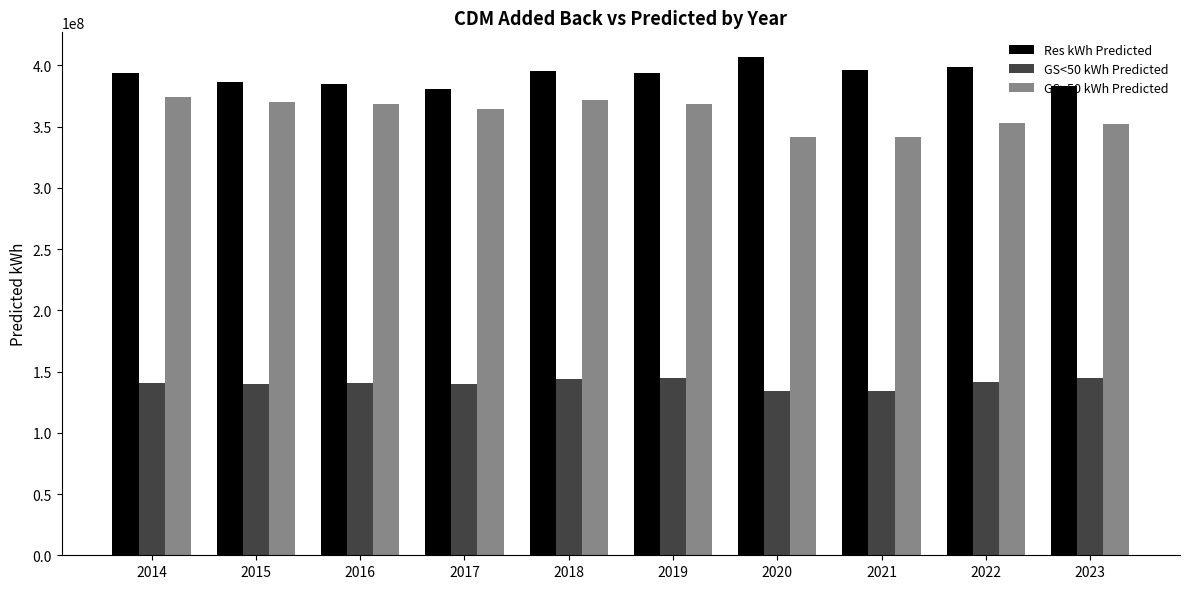

What is the minimum value shown in the chart?

133932146.7